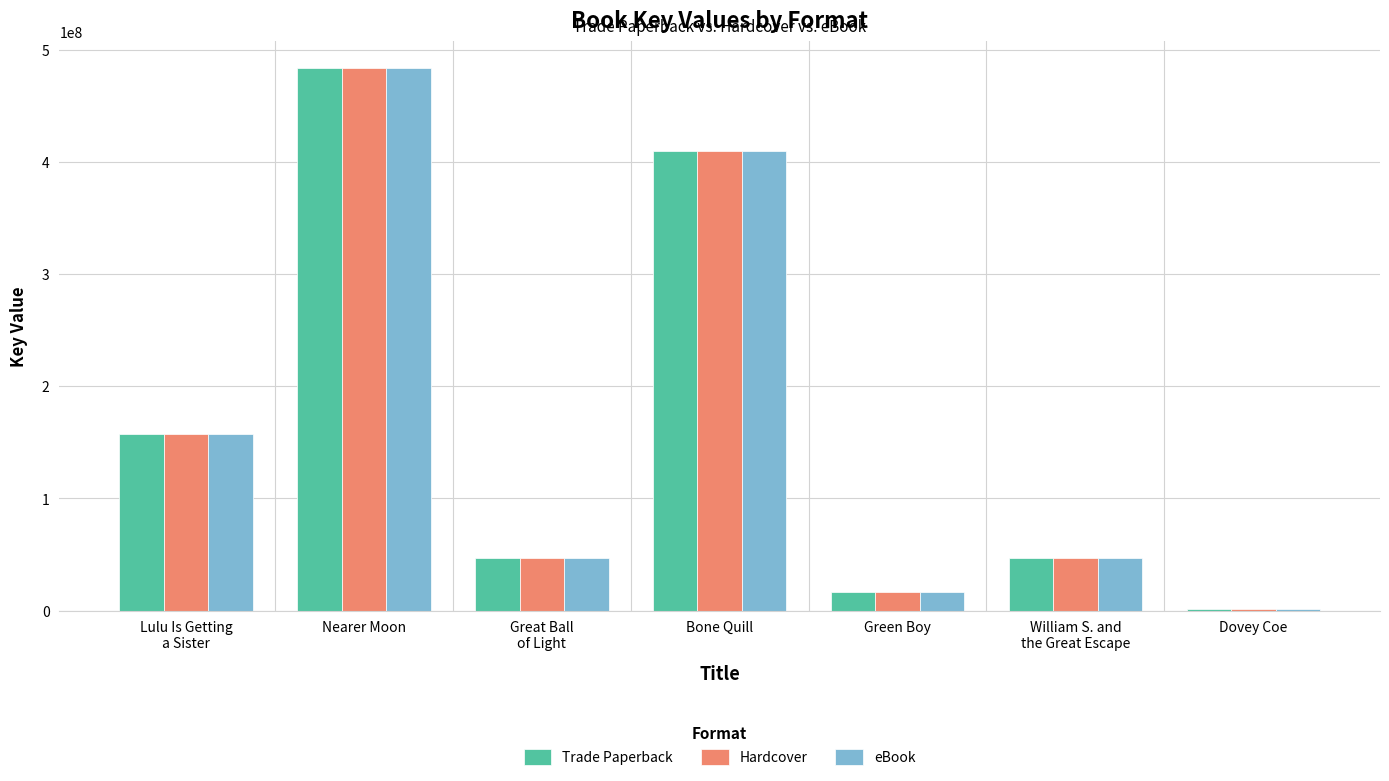

What are all the series names shown in the legend?

Trade Paperback, Hardcover, eBook